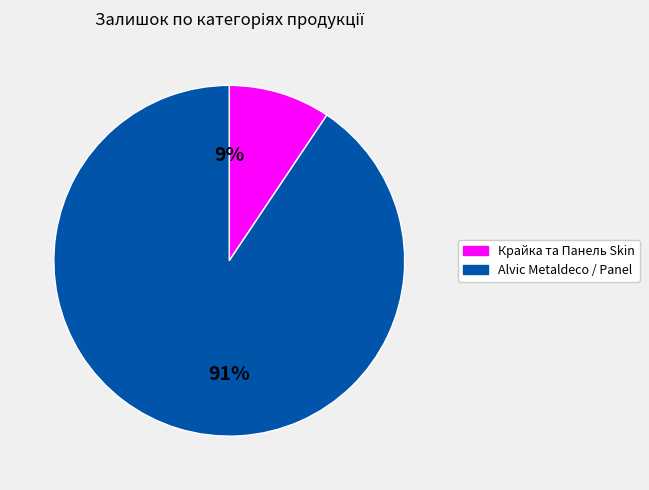

Which has a higher value, Крайка та Панель Skin or Alvic Metaldeco / Panel?

Alvic Metaldeco / Panel